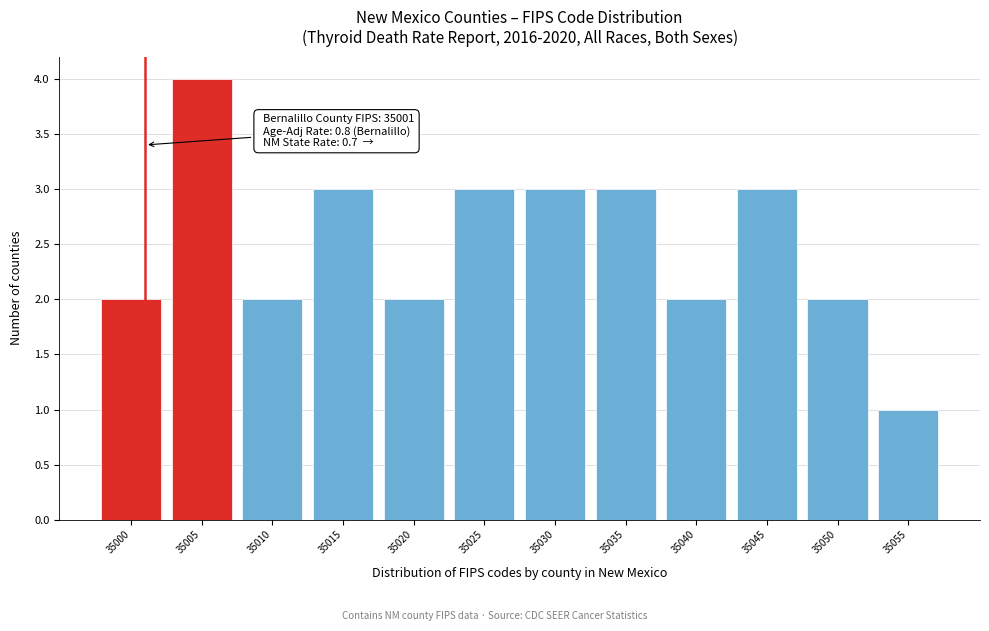

Over which range of the x-axis is the bar tallest?

35002.5 to 35007.5